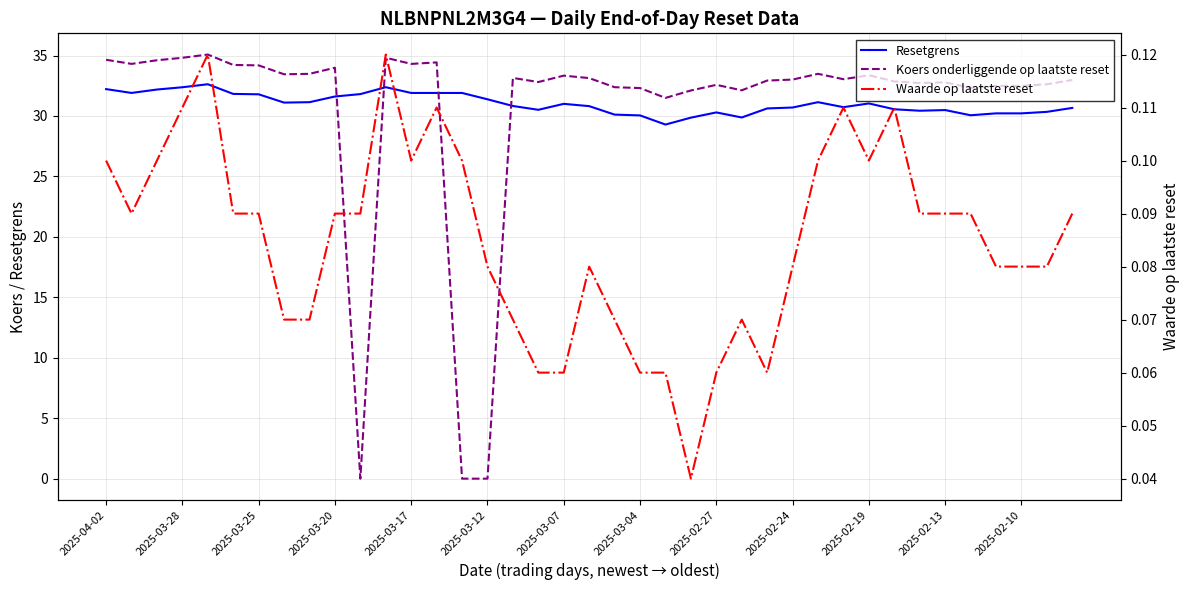

What position from the left is 2025-03-28?

4